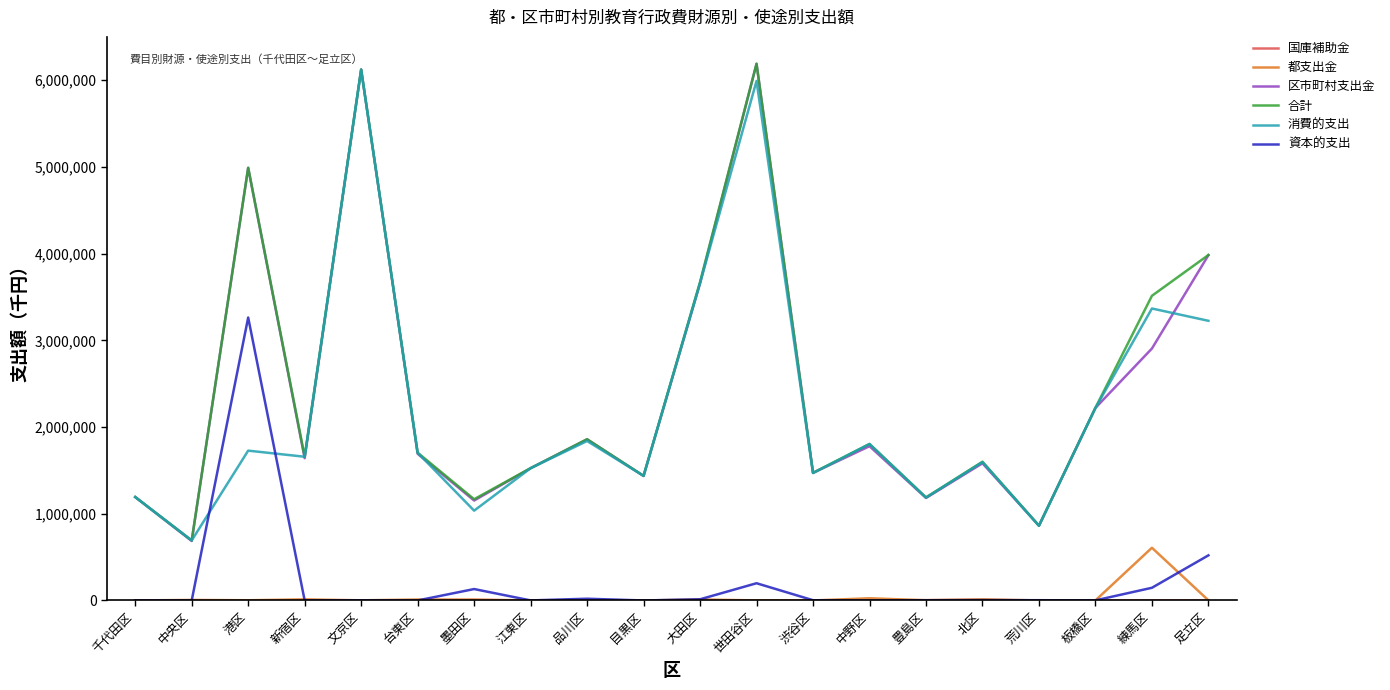

How many lines are shown in the chart?

6